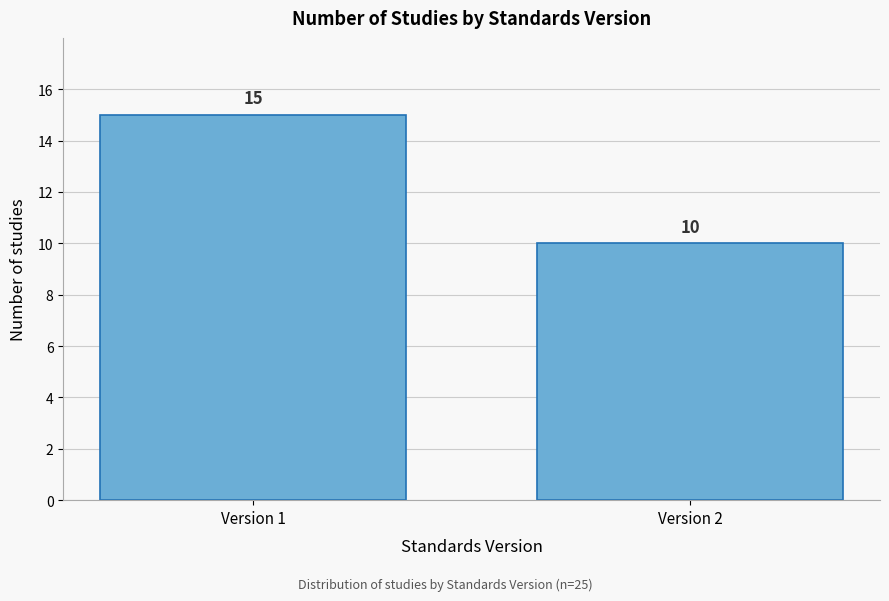

Reading left to right, what are all the values shown in this chart?

15	10